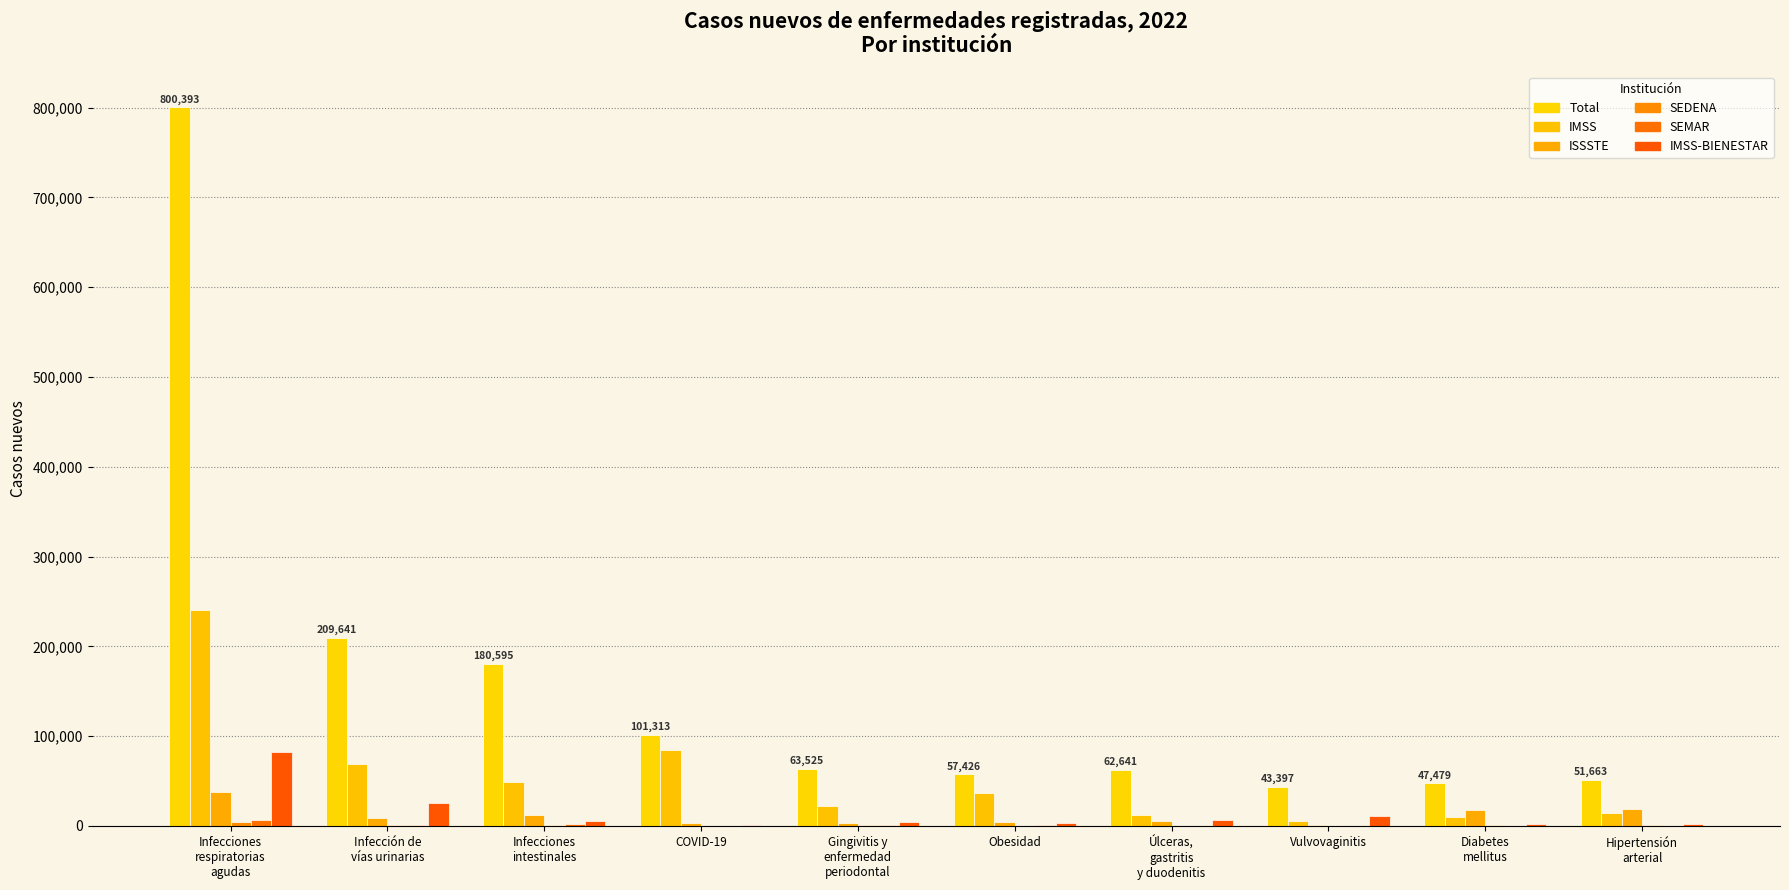

What is the label of the 8th bar from the right?

Infecciones
intestinales